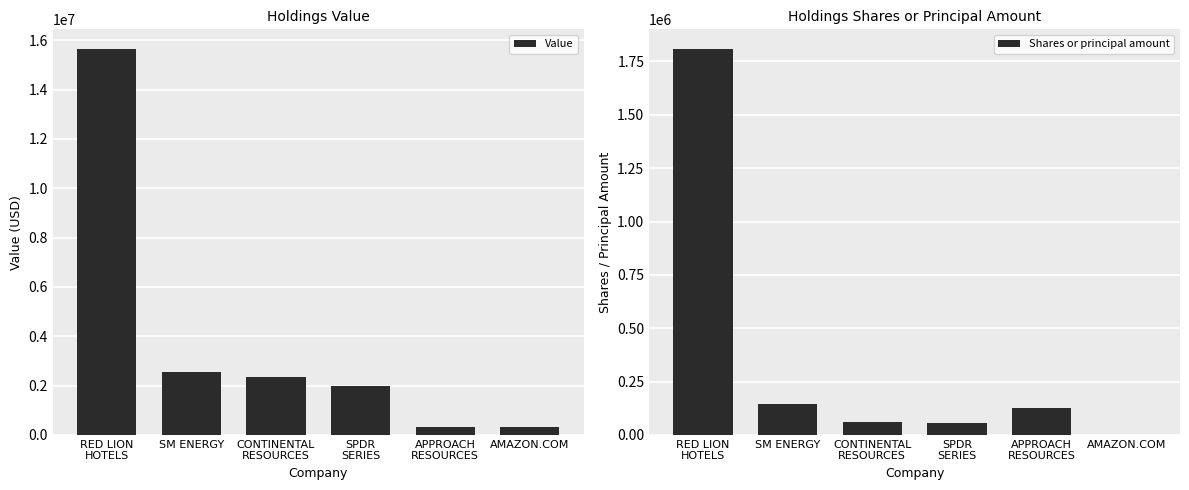

What is the difference between the second highest and second lowest values in the Shares or principal amount series?

85660